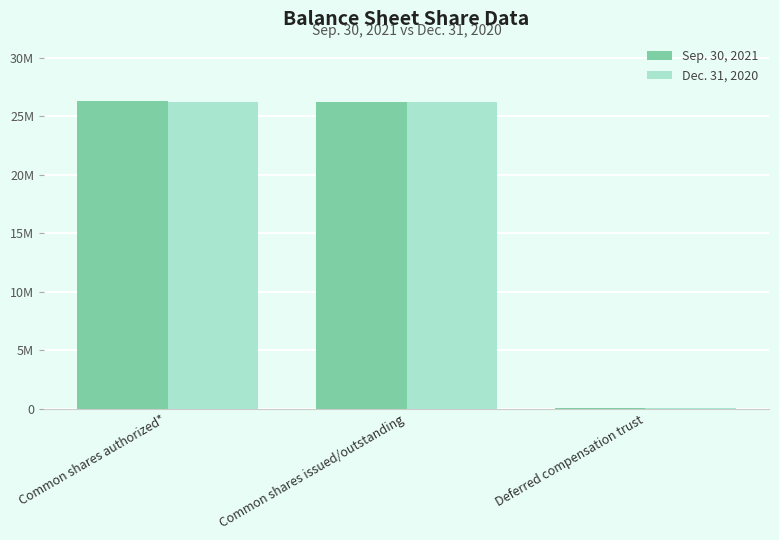

Are the bars grouped side by side (vs. stacked)?

Yes